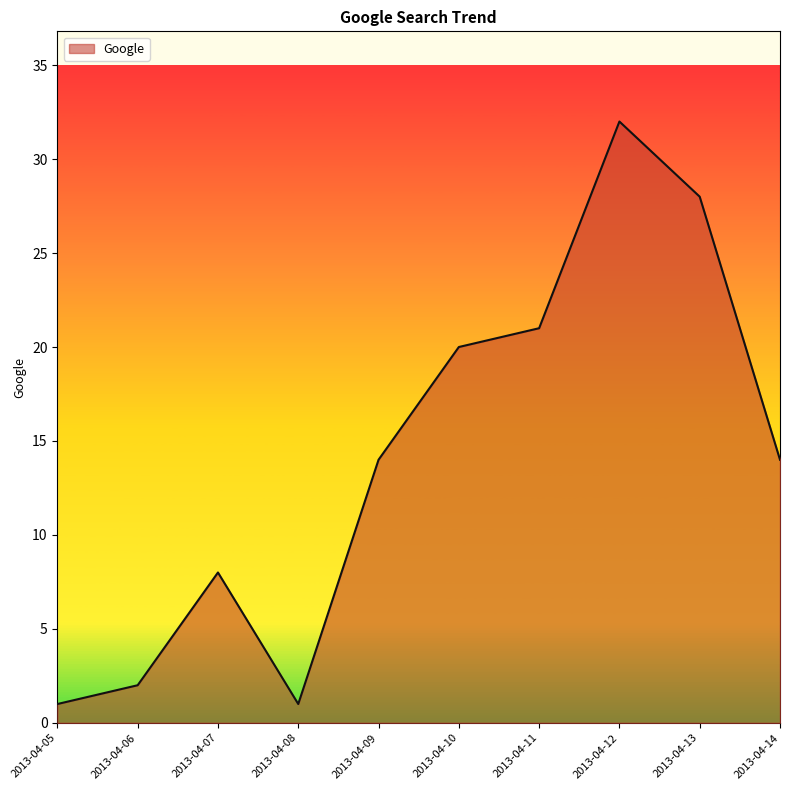

Which has a higher value, 2013-04-09 or 2013-04-05?

2013-04-09